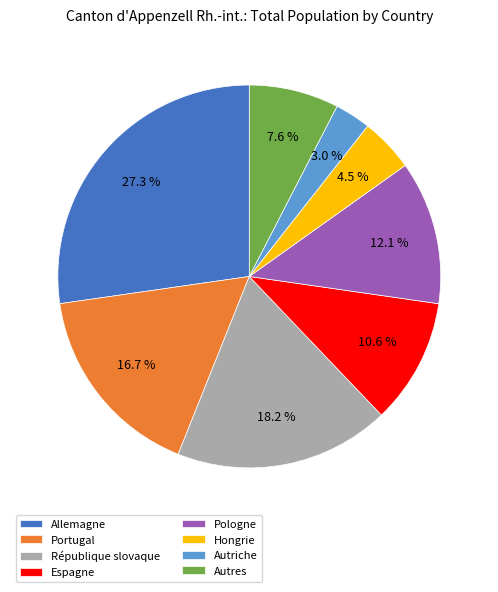

What percentage do Allemagne and Pologne together represent?

39.4%